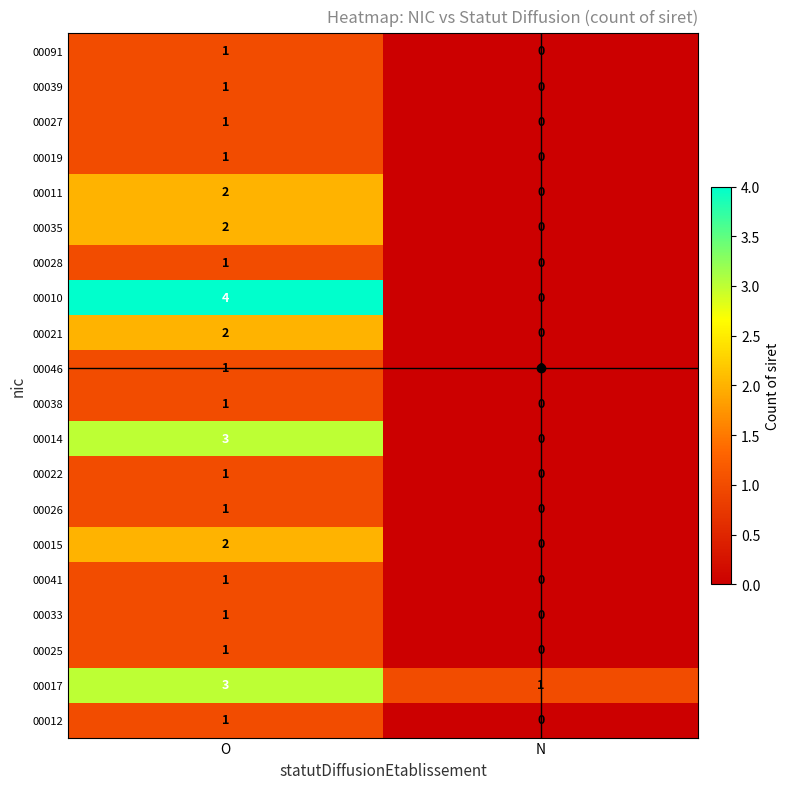

The 00012 series shows 0 at N. True or false?

True